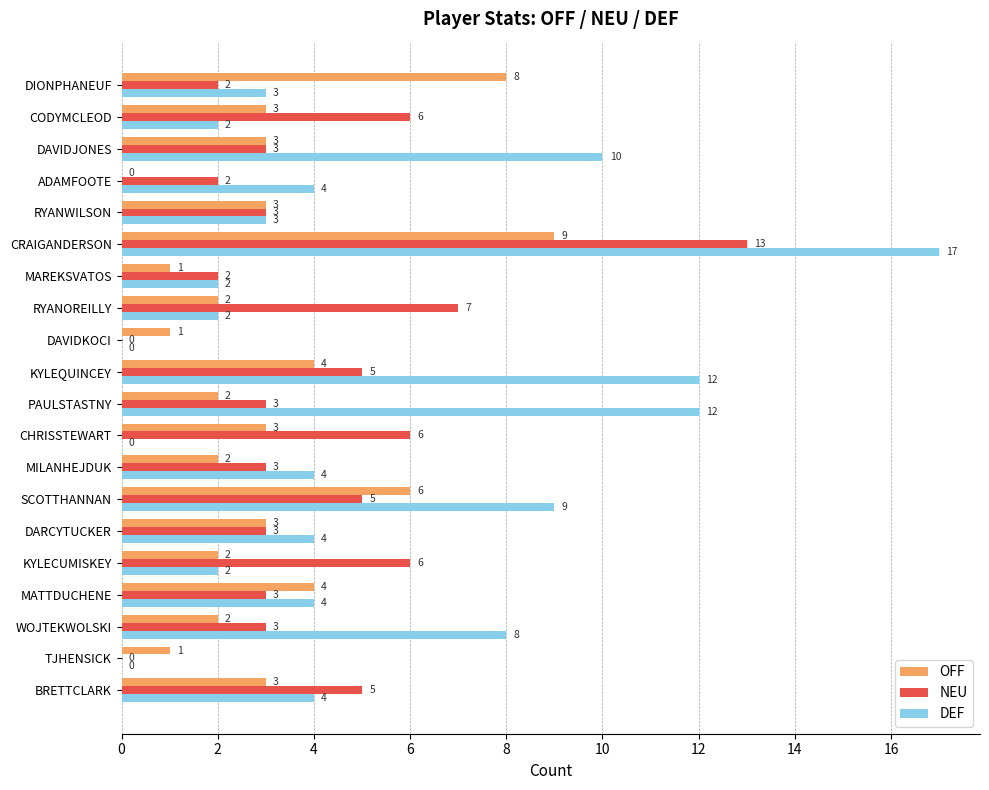

Is it true that NEU equals 13 at CRAIGANDERSON?

True